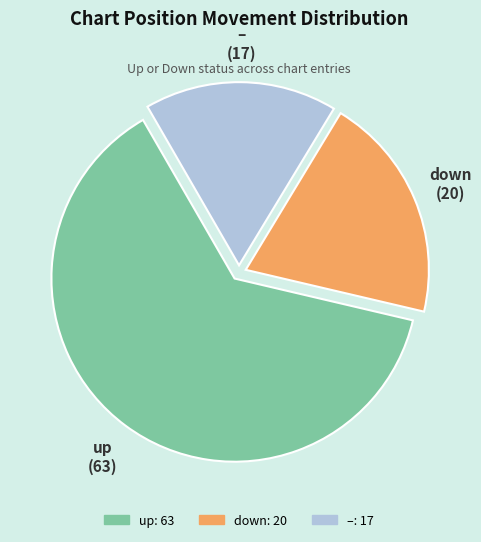

Is there a majority slice in this chart?

Yes